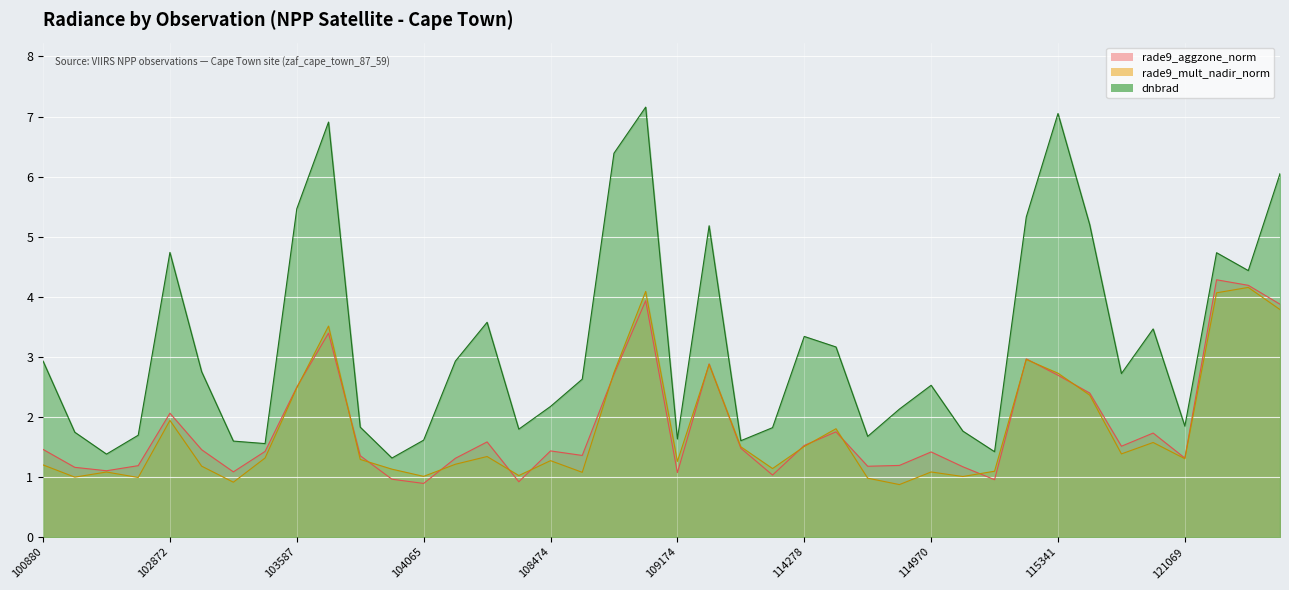

Is the value of rade9_aggzone_norm at 114864 greater than the value of rade9_mult_nadir_norm at 108650?

No